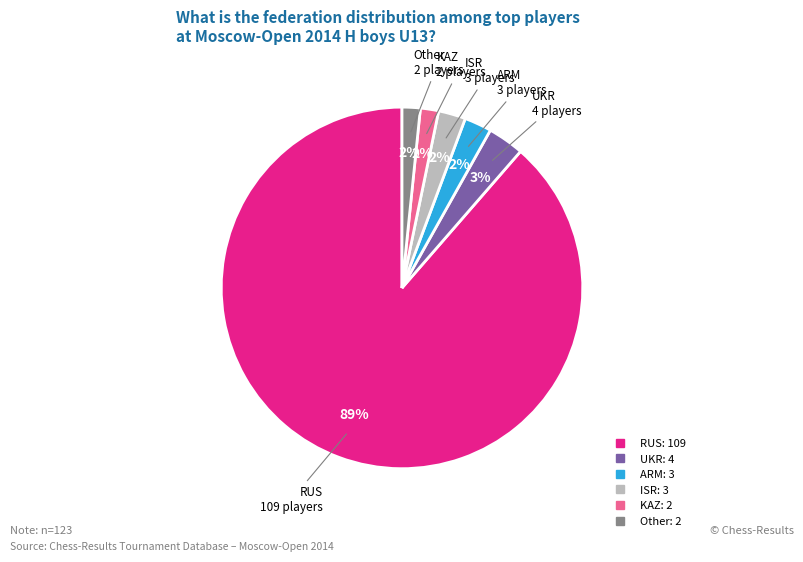

To the nearest percent, what is the average slice percentage?

17%